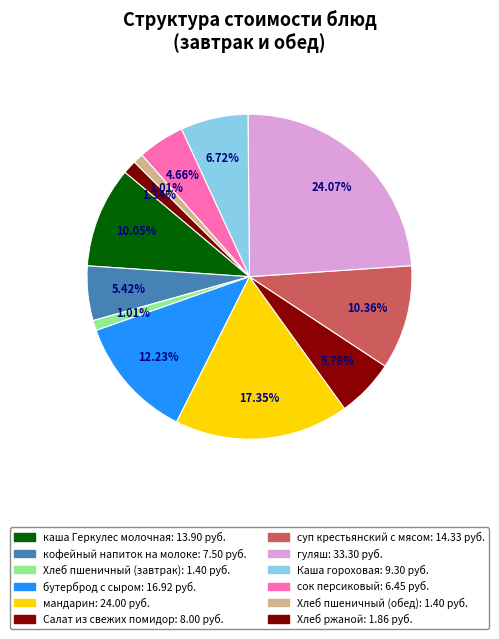

Is there any slice that represents more than half of the pie?

No